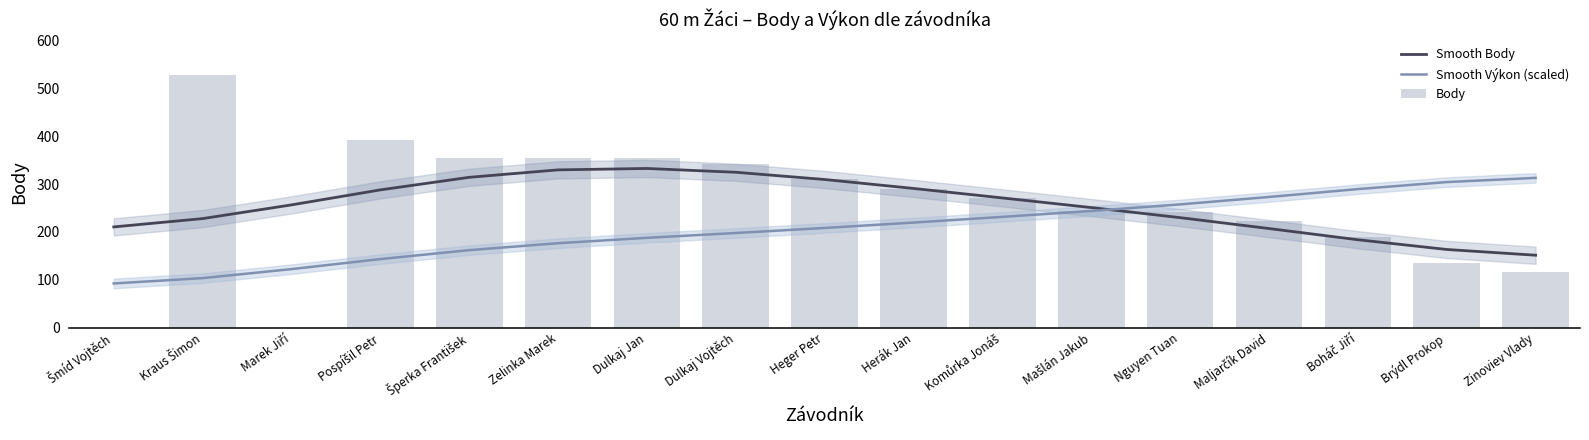

What is the sum of all Smooth Výkon (scaled) values?

3527.4